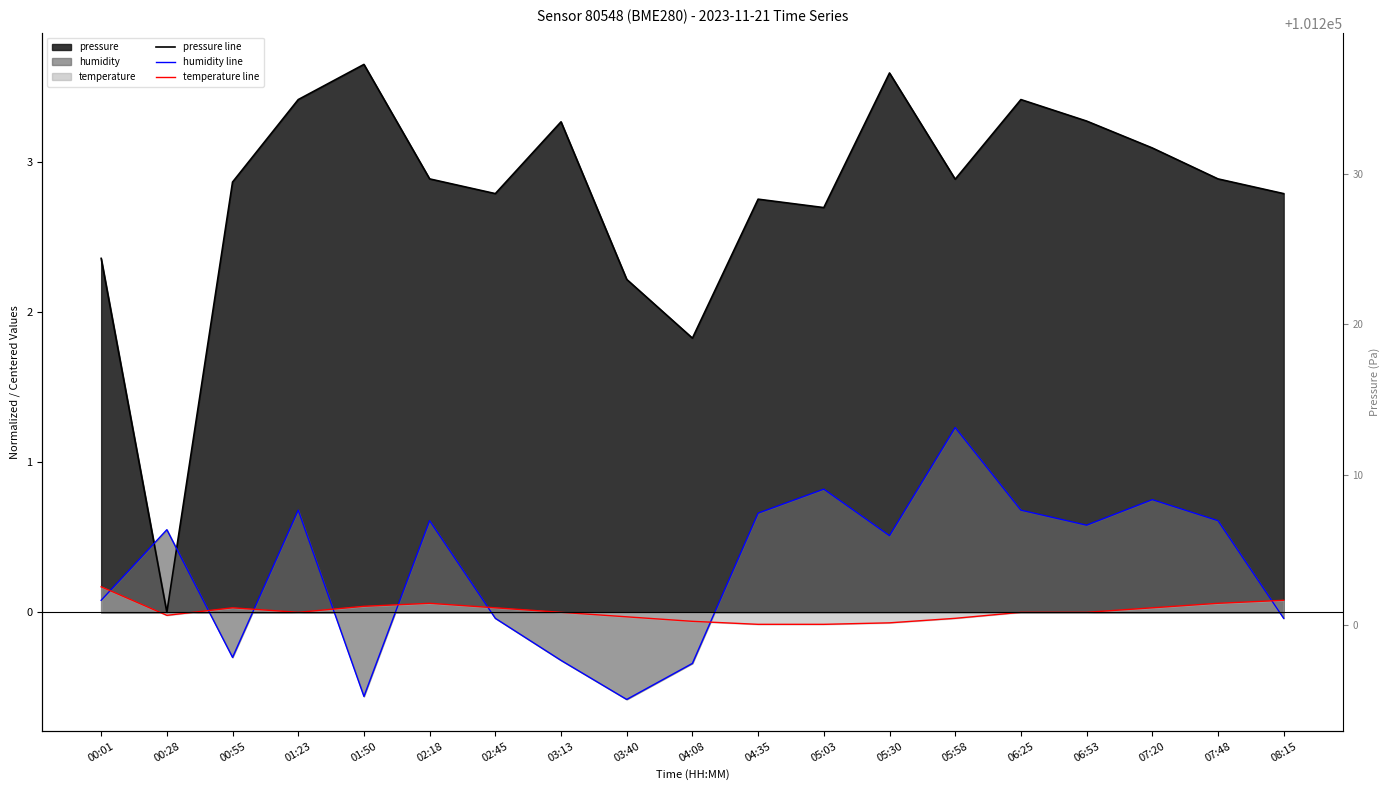

How many distinct data groups are displayed?

3